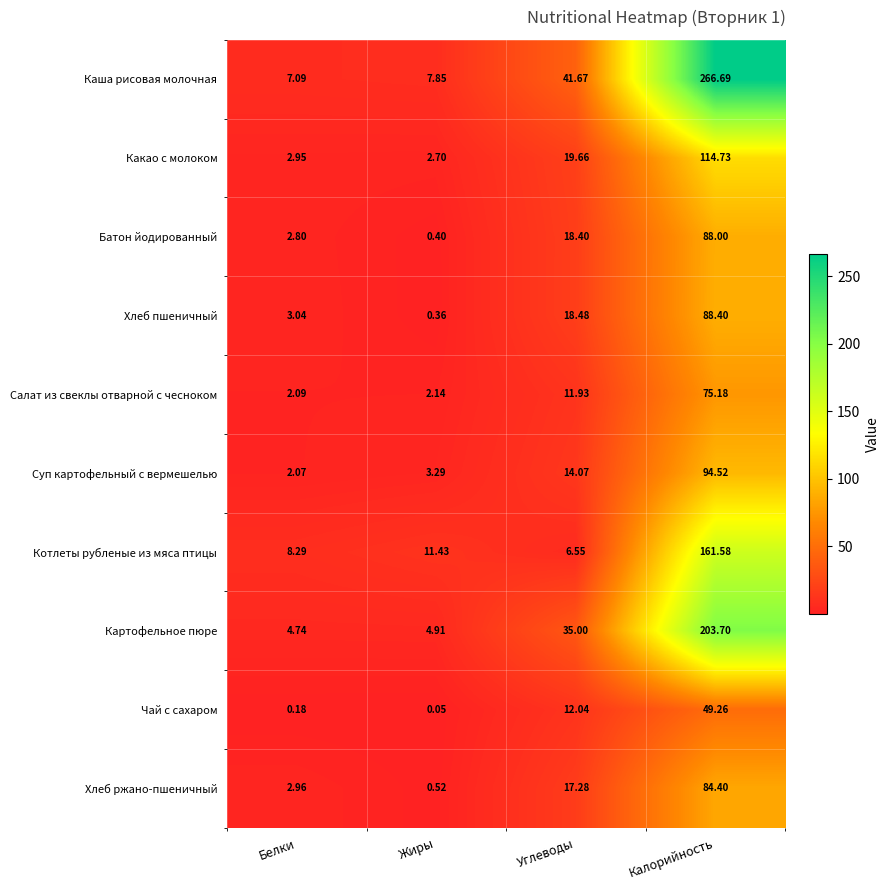

What is the total value across all series at Углеводы?

195.1